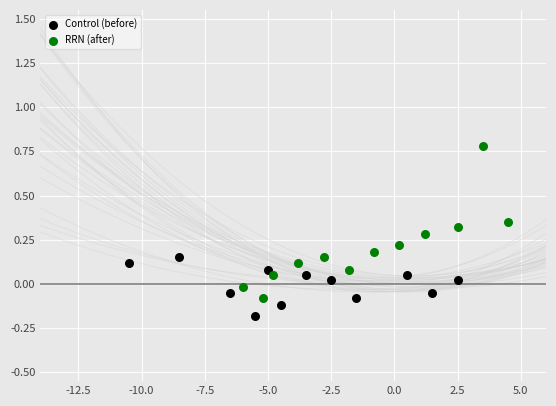

Which series contains the lowest Y value?

Control (before)